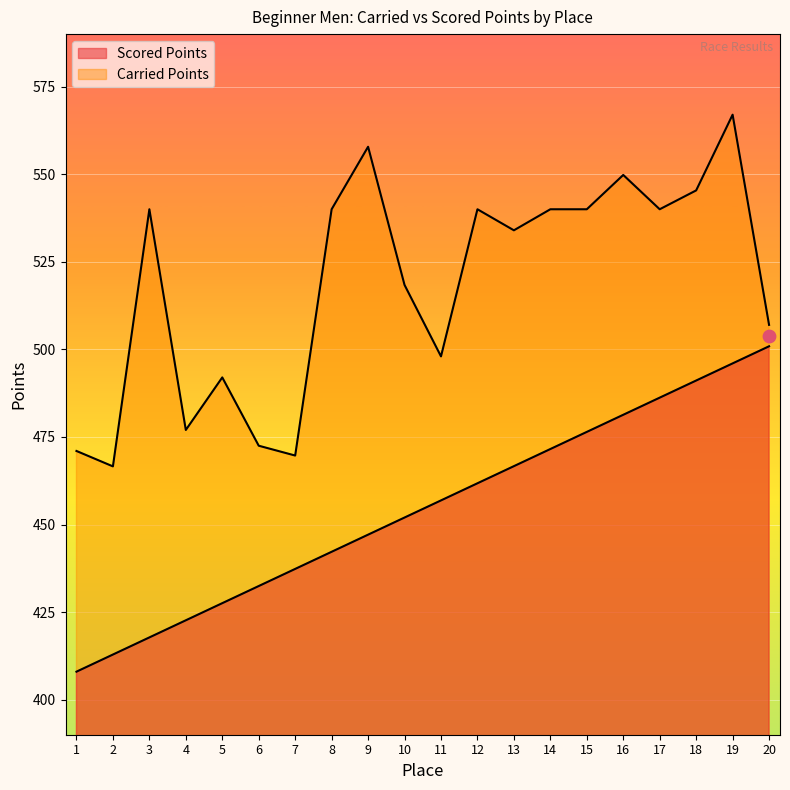

Which series contains the highest Y value?

Carried Points